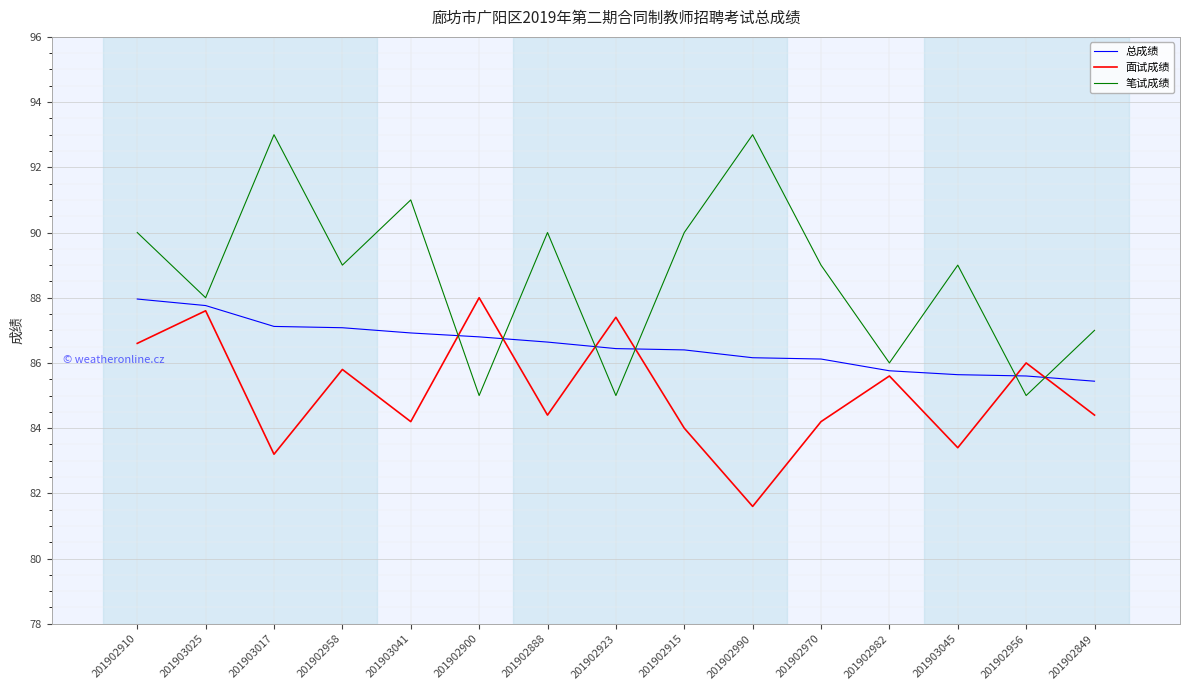

Rank the series at 201902990 from lowest to highest value.

面试成绩, 总成绩, 笔试成绩